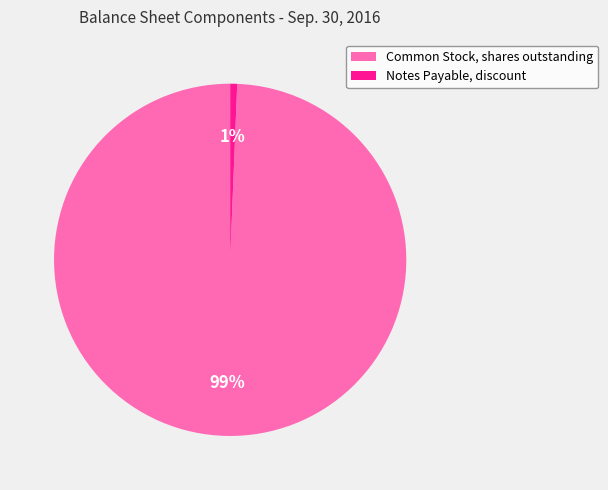

Which category has the smallest portion of the pie?

Notes Payable, discount